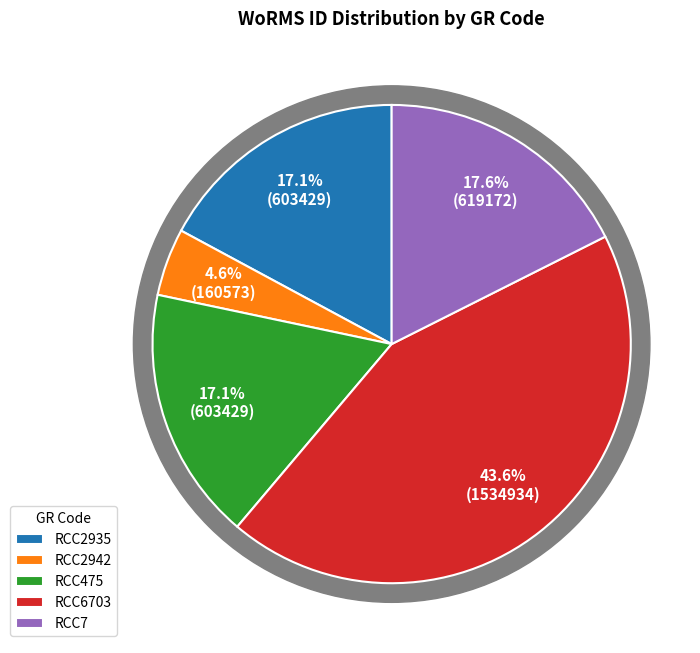

To the nearest percent, what is the difference between the largest and smallest slice percentages?

39%